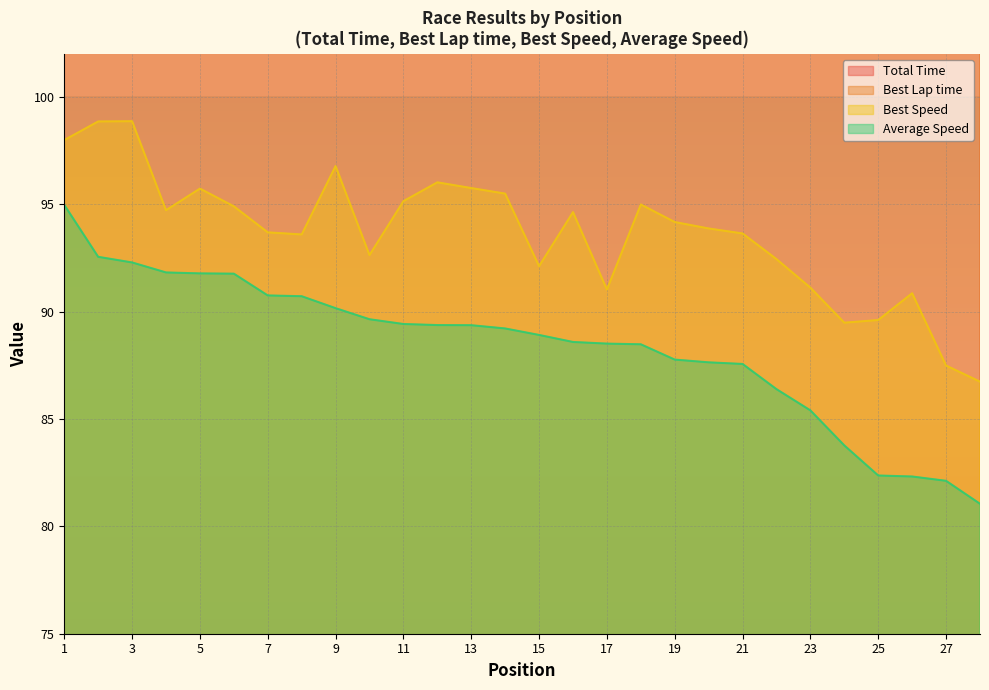

What are all the series names shown in the legend?

Total Time, Best Lap time, Best Speed, Average Speed